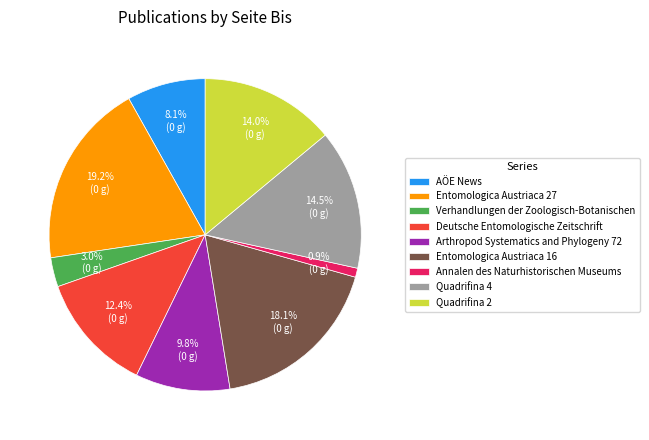

What is the smallest slice in the pie chart?

Annalen des Naturhistorischen Museums